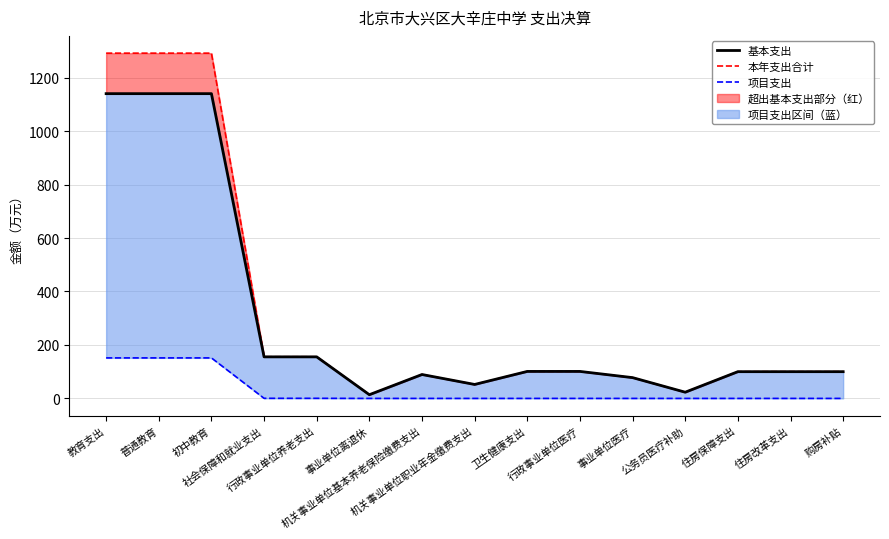

How many interior local peaks does the 本年支出合计 series have?

1